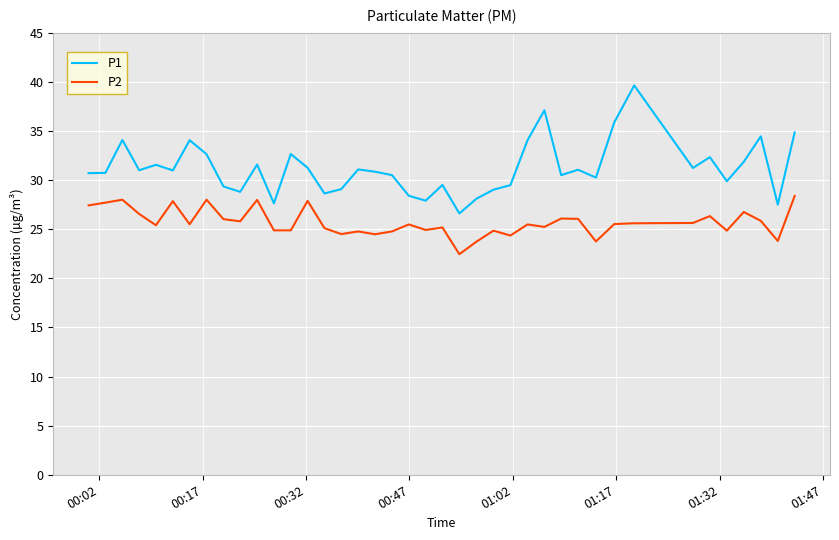

Rank the series by their average value, from highest to lowest.

P1, P2